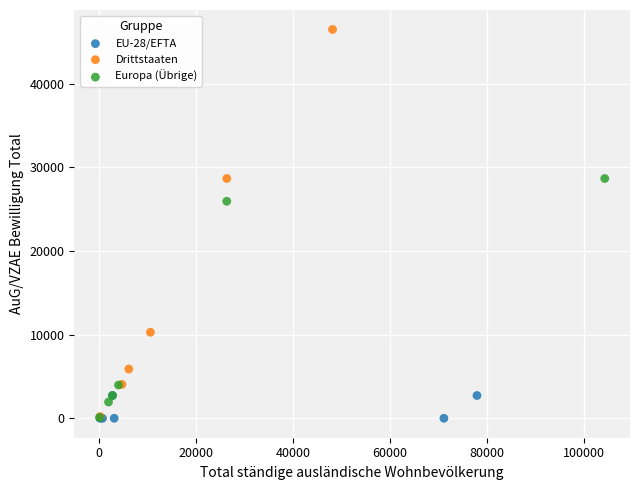

Which series has the widest spread of Y values?

Drittstaaten